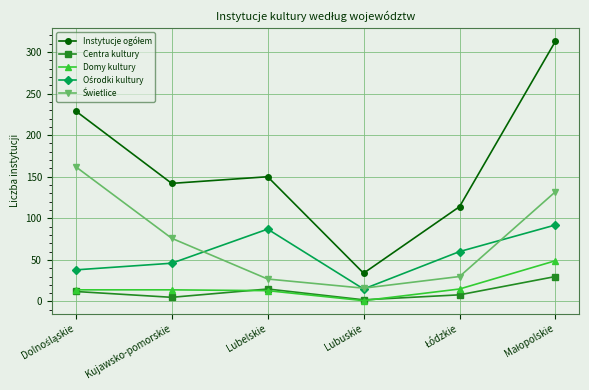

The Domy kultury series shows 13 at Lubelskie. True or false?

True